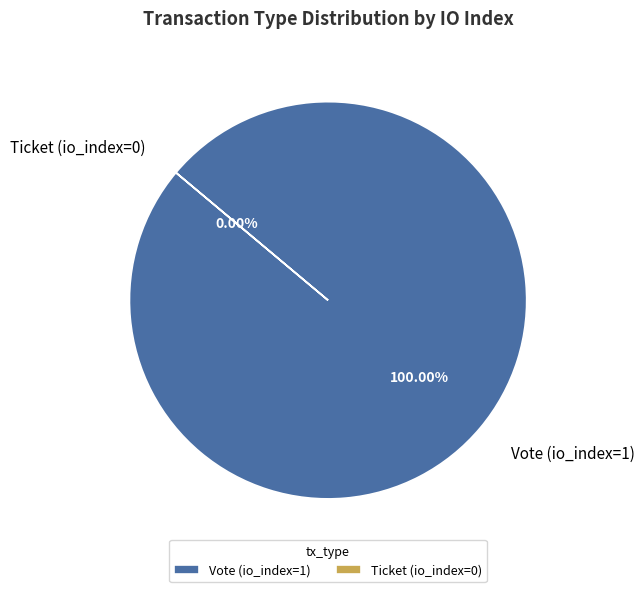

To the nearest percent, what is the average slice percentage?

50%